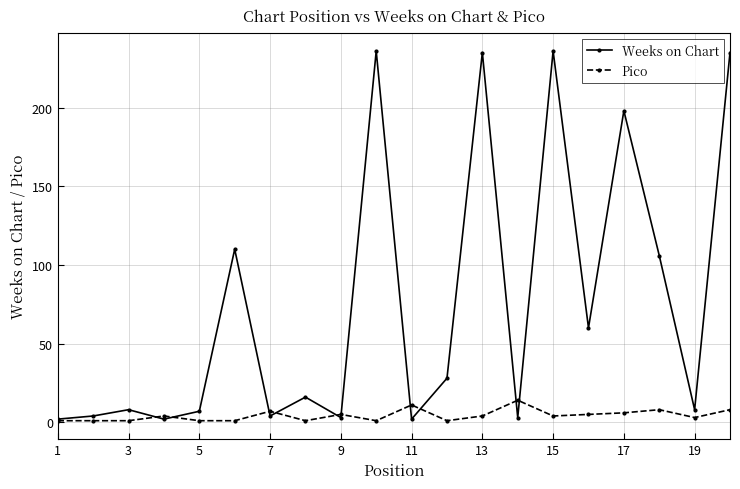

What is the value of the Pico point at the 17th from the left?

6